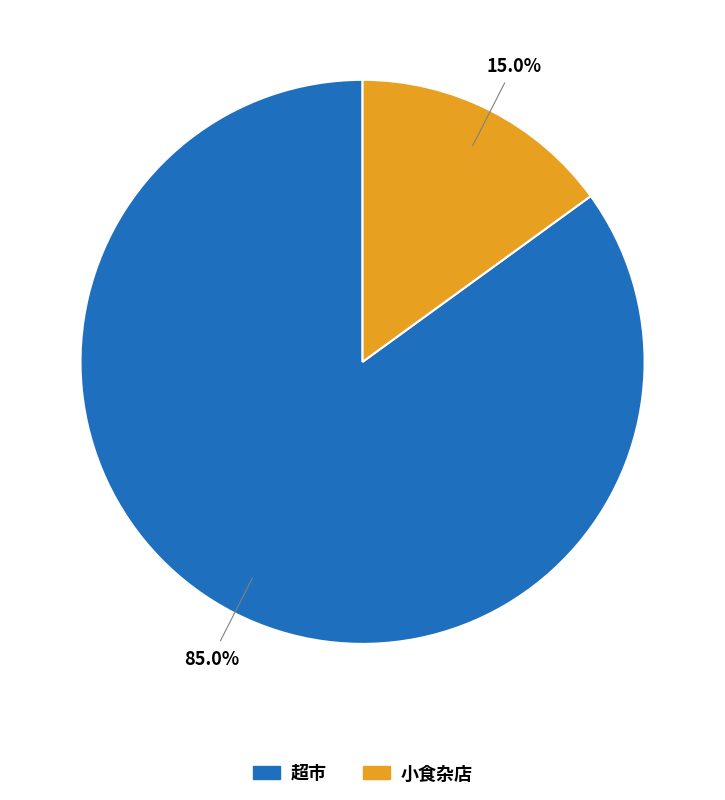

Count the number of slices in the pie.

2